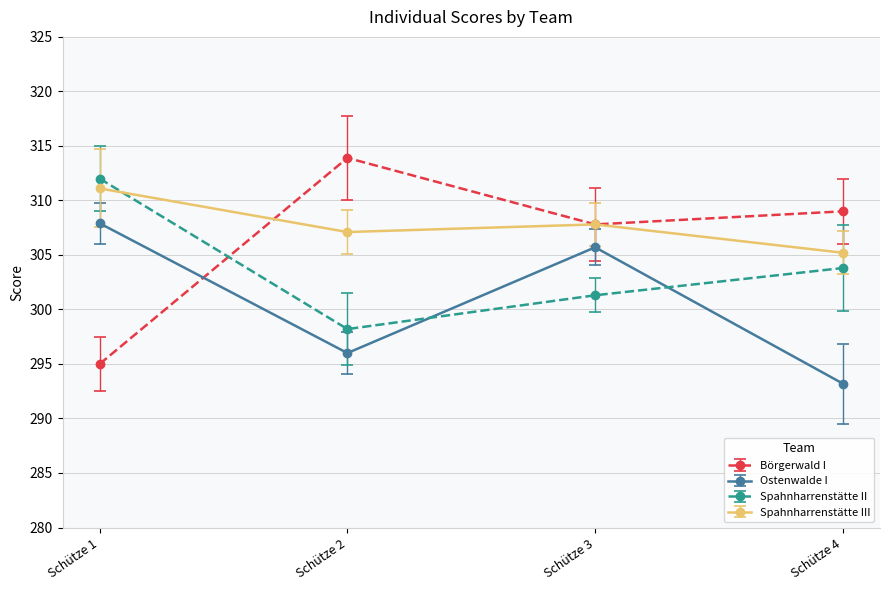

List the series in order of their overall mean, highest first.

Spahnharrenstätte III, Börgerwald I, Spahnharrenstätte II, Ostenwalde I